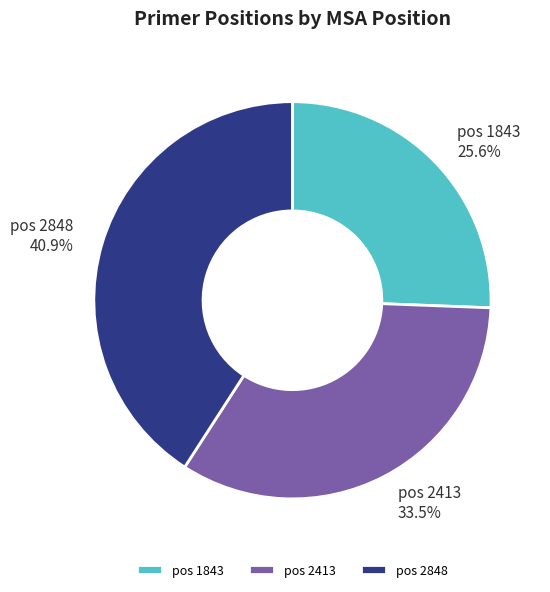

How many segments does this pie chart have?

3